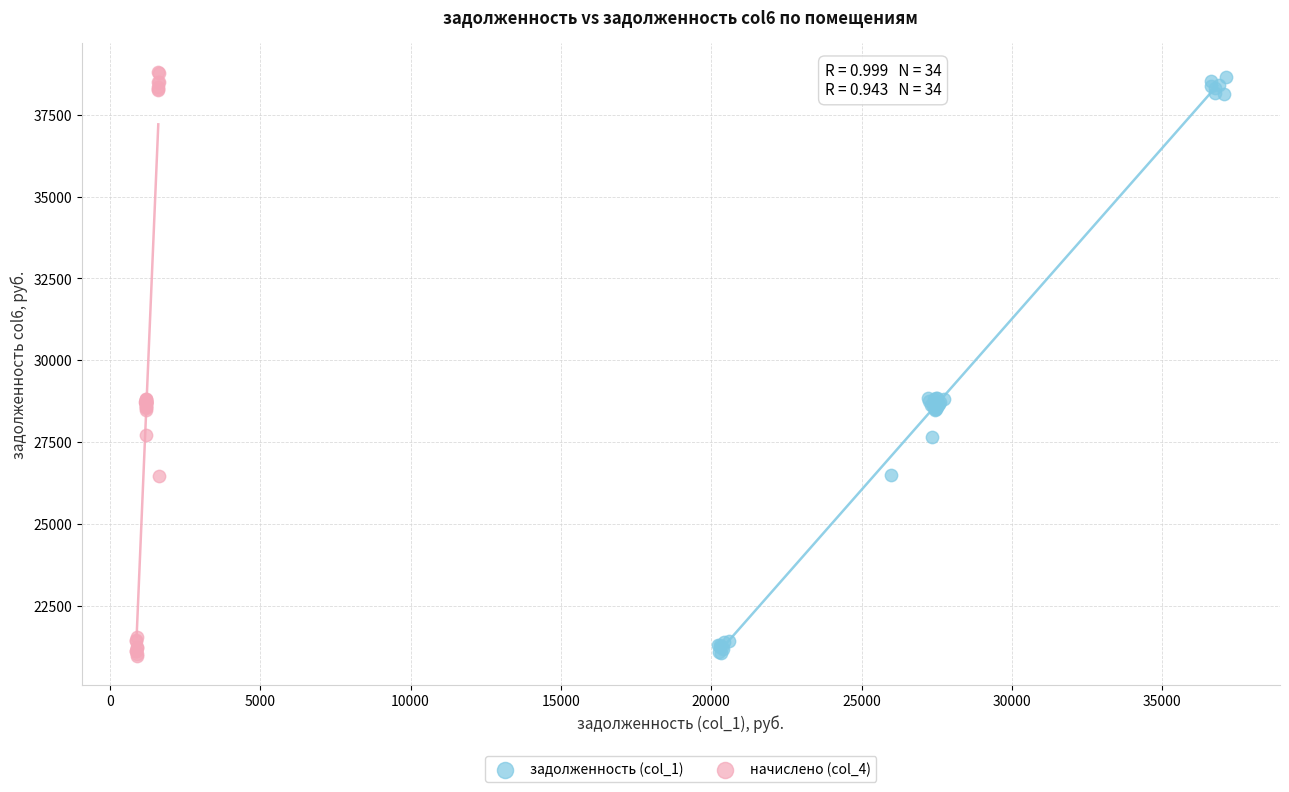

Which series has the largest Y range (max minus min)?

начислено (col_4)